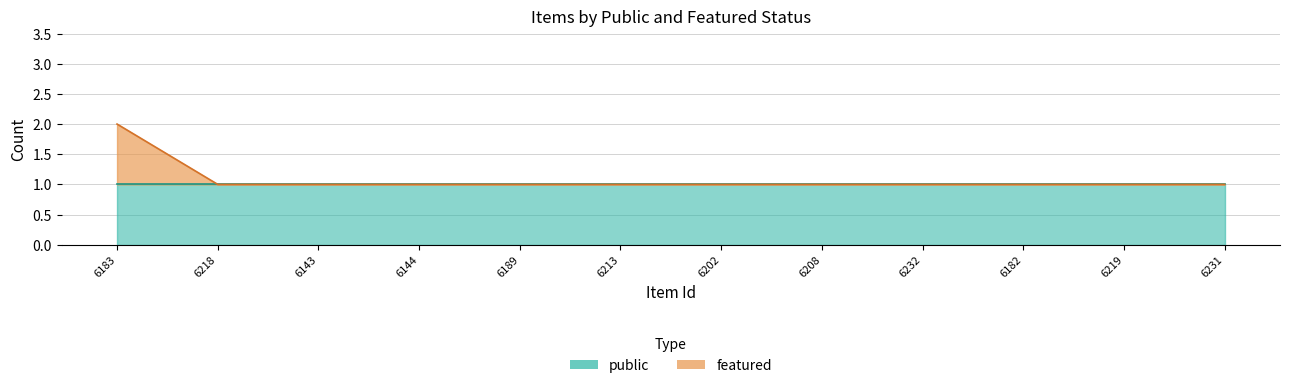

Does the chart have visible grid lines?

Yes